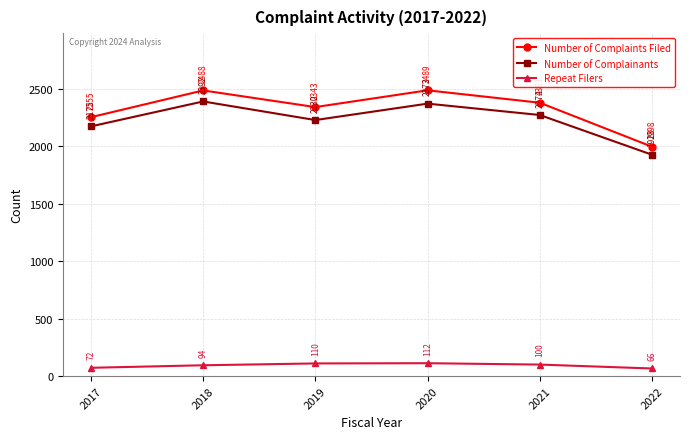

True or false: Number of Complainants and Number of Complaints Filed cross at least once.

False